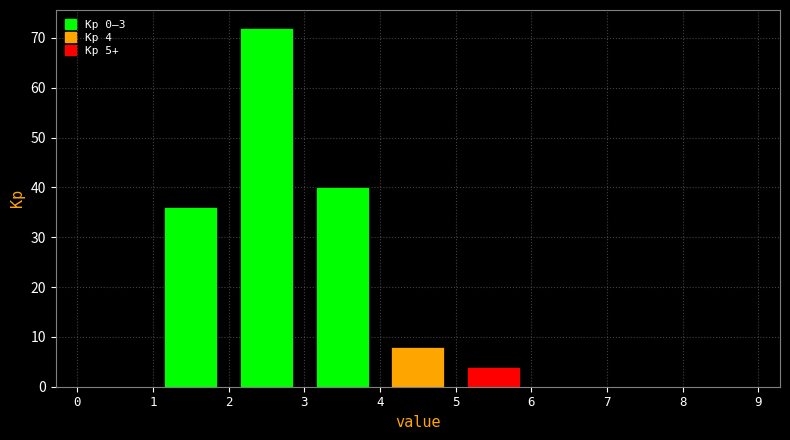

Which range on the x-axis has the tallest bar?

2 to 3